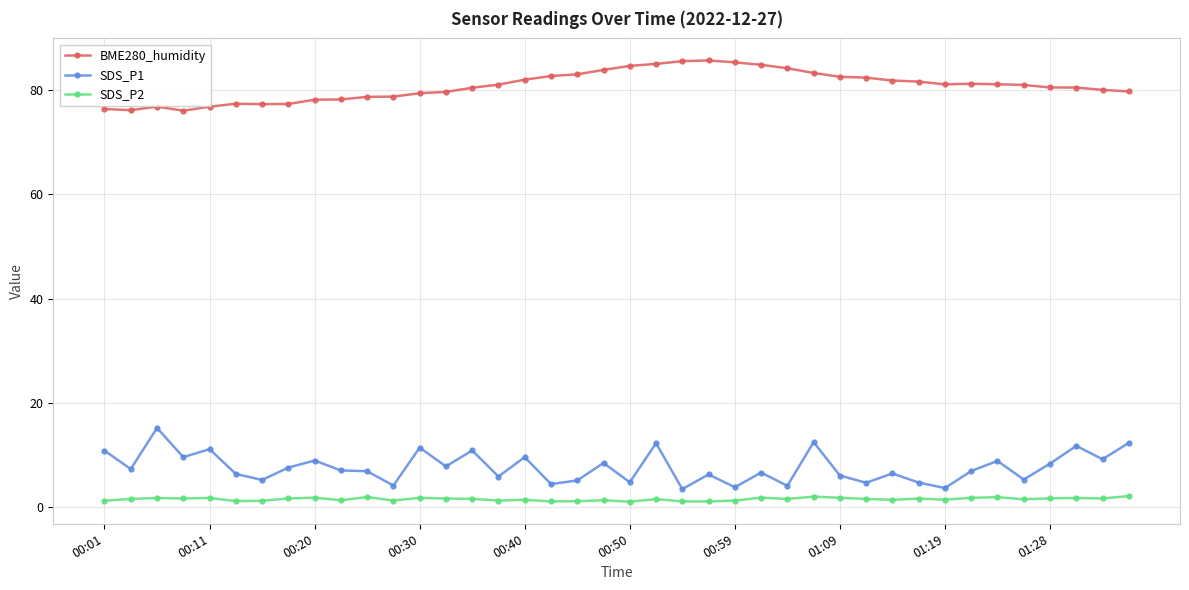

Rank the series by their maximum value, from lowest to highest.

SDS_P2, SDS_P1, BME280_humidity